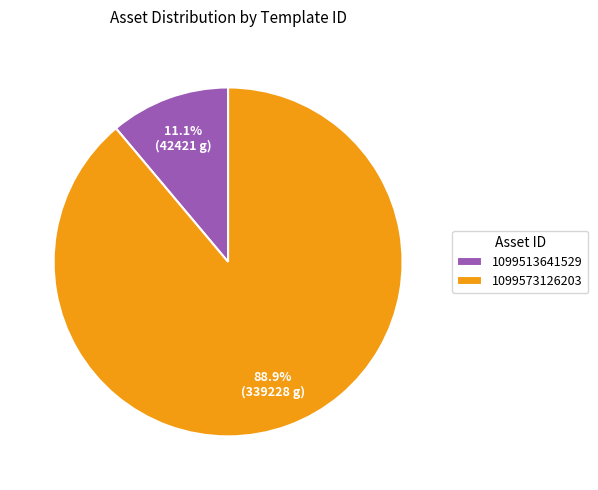

Between 1099573126203 and 1099513641529, which is larger?

1099573126203